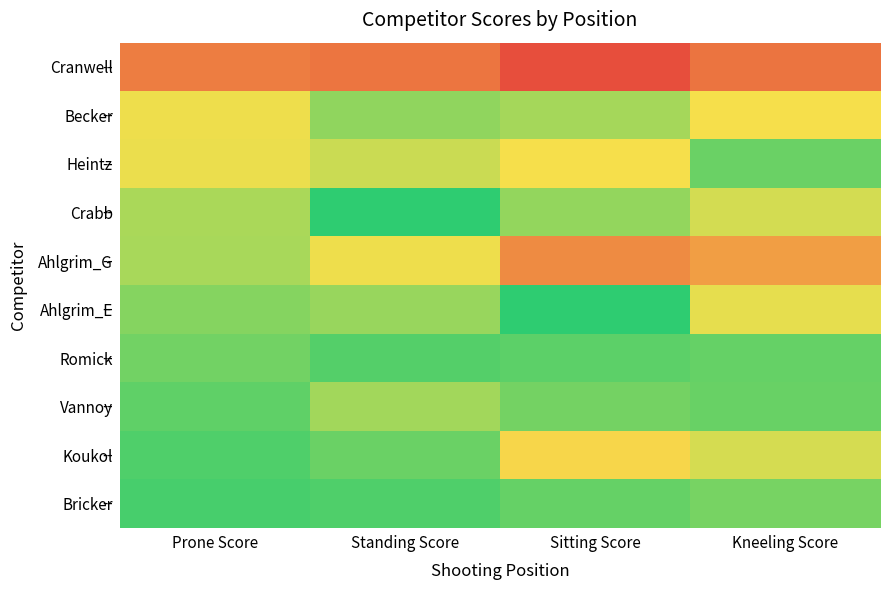

Reading left to right, transcribe all the data shown in this chart.

Cranwell: Prone Score=66.4	Standing Score=68.5	Sitting Score=79.2	Kneeling Score=69.0
Becker: Prone Score=38.1	Standing Score=19.5	Sitting Score=23.6	Kneeling Score=39.5
Heintz: Prone Score=37.3	Standing Score=30.7	Sitting Score=39.5	Kneeling Score=12.1
Crabb: Prone Score=24.6	Standing Score=0.0	Sitting Score=20.2	Kneeling Score=32.7
Ahlgrim_G: Prone Score=24.2	Standing Score=38.1	Sitting Score=62.8	Kneeling Score=57.6
Ahlgrim_E: Prone Score=17.4	Standing Score=21.0	Sitting Score=0.0	Kneeling Score=36.4
Romick: Prone Score=13.6	Standing Score=7.5	Sitting Score=9.2	Kneeling Score=11.2
Vannoy: Prone Score=9.7	Standing Score=22.9	Sitting Score=13.9	Kneeling Score=11.7
Koukol: Prone Score=6.6	Standing Score=11.9	Sitting Score=42.6	Kneeling Score=33.1
Bricker: Prone Score=5.3	Standing Score=6.8	Sitting Score=11.0	Kneeling Score=14.4